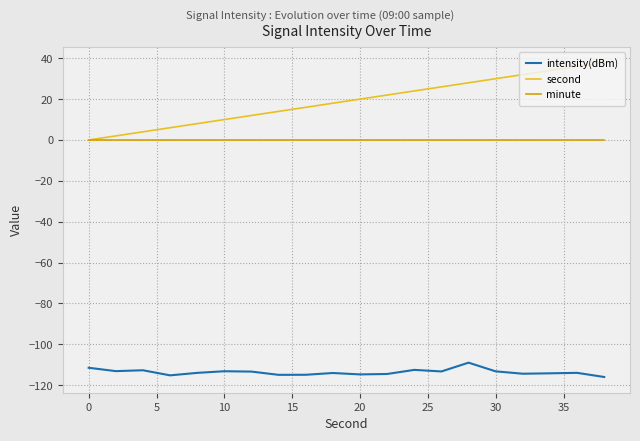

What is the minimum value shown in the chart?

-116.0